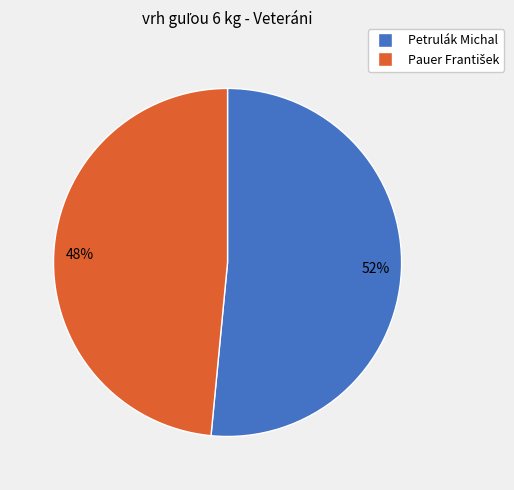

Does Petrulák Michal account for over 50% of the chart?

Yes